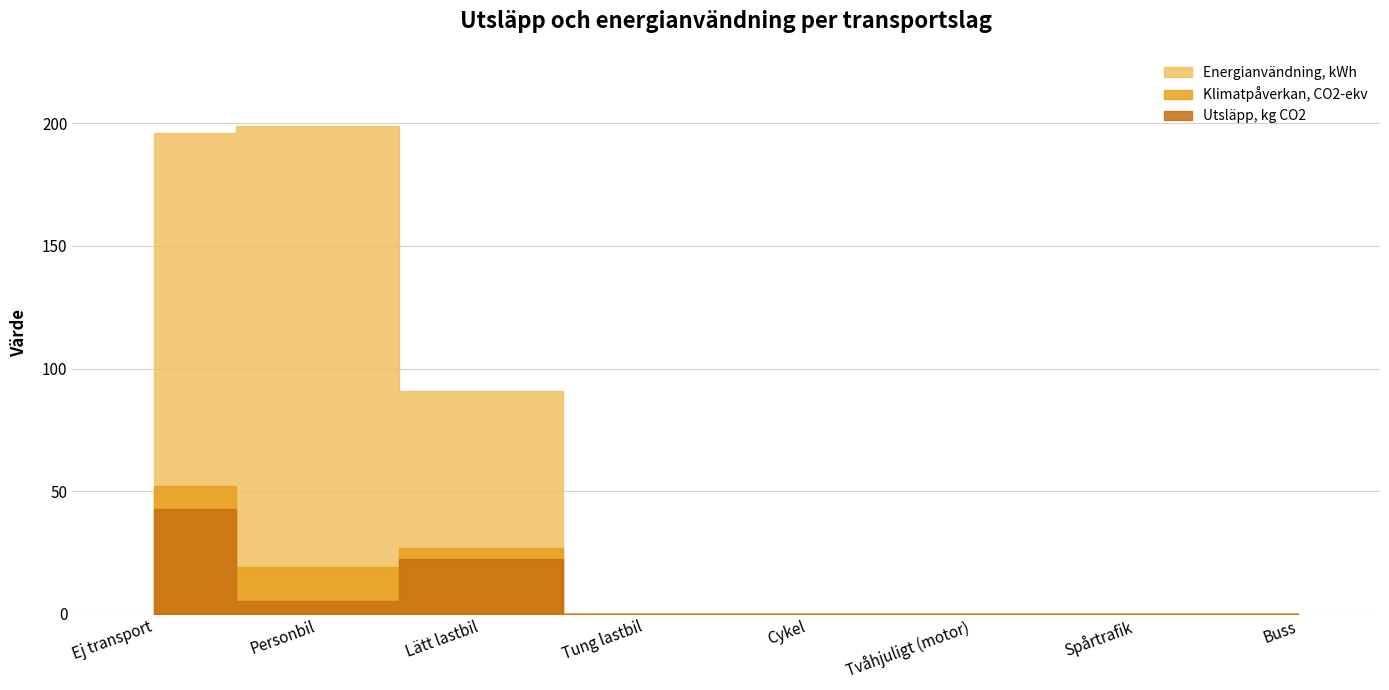

True or false: Utsläpp, kg CO2 has a value of 18.4 at Tvåhjuligt (motor).

False